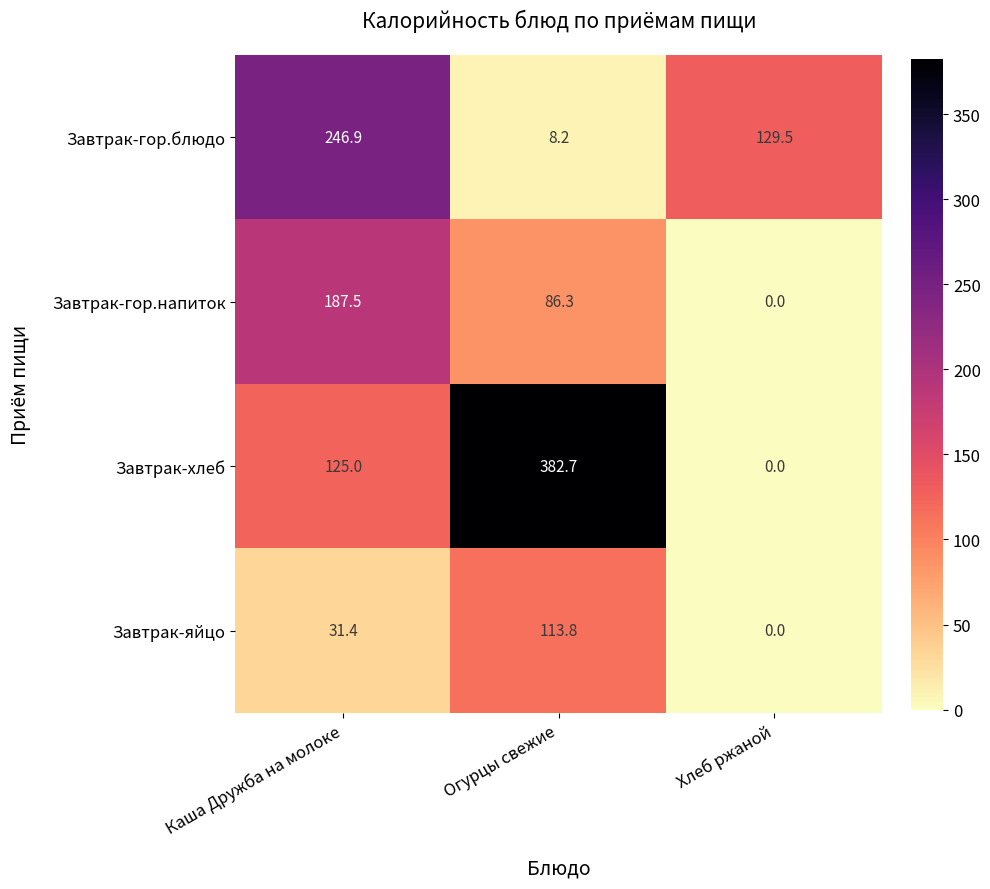

Between Каша Дружба на молоке and Огурцы свежие, which series saw the biggest shift?

Завтрак-хлеб